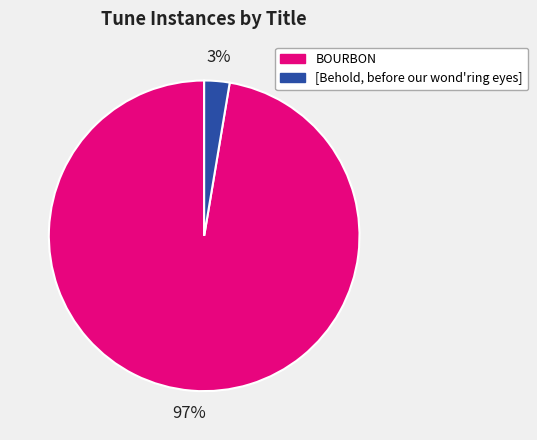

Which slice is the smallest?

[Behold, before our wond'ring eyes]